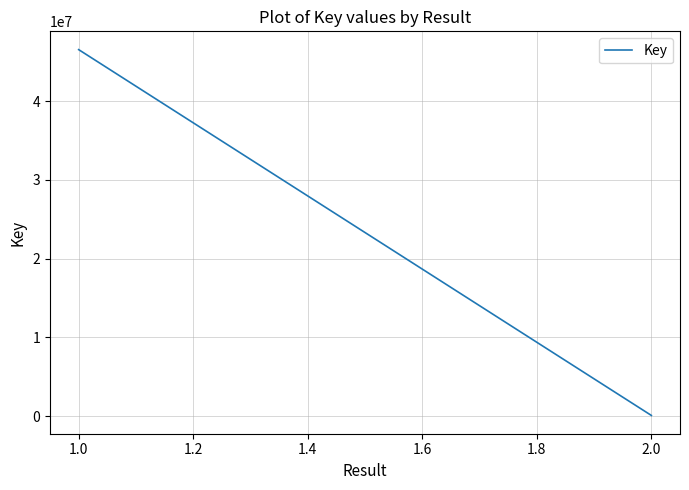

What is the sum of all values?

93194819